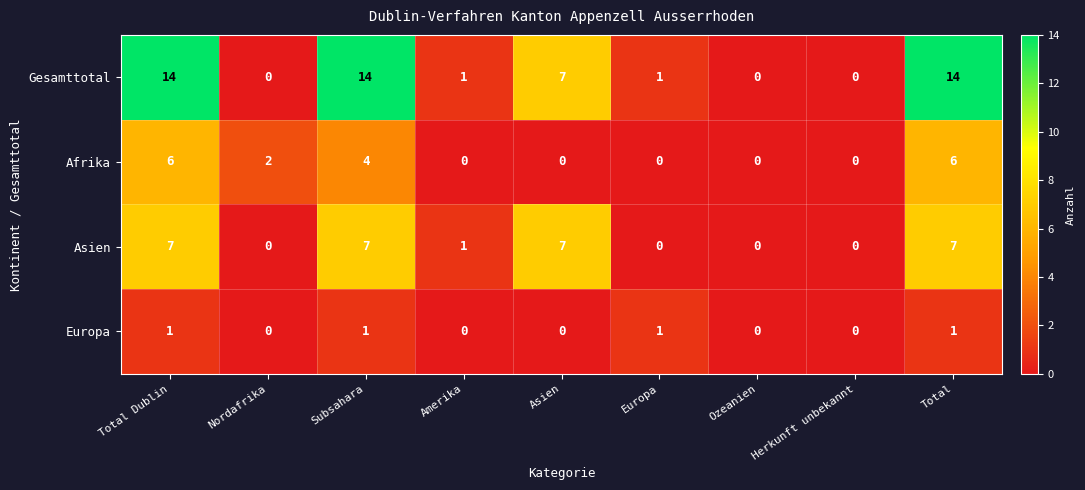

What is the total value across all series at Total Dublin?

28